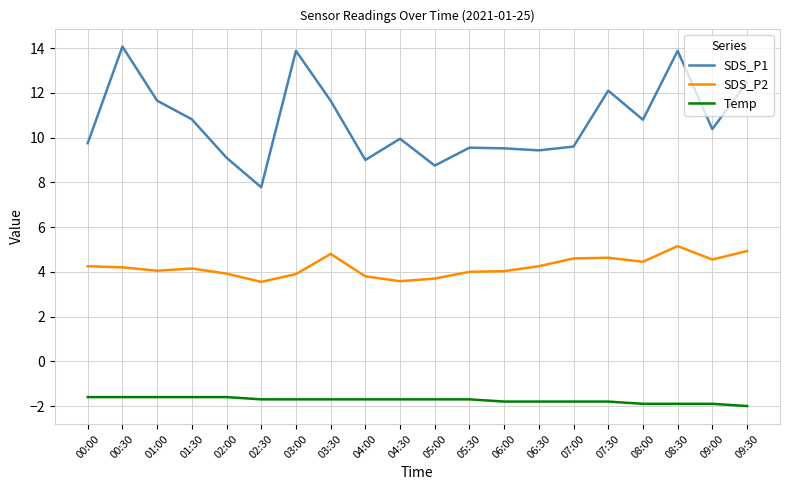

True or false: SDS_P2 has more than 0 points higher than both neighbors.

True